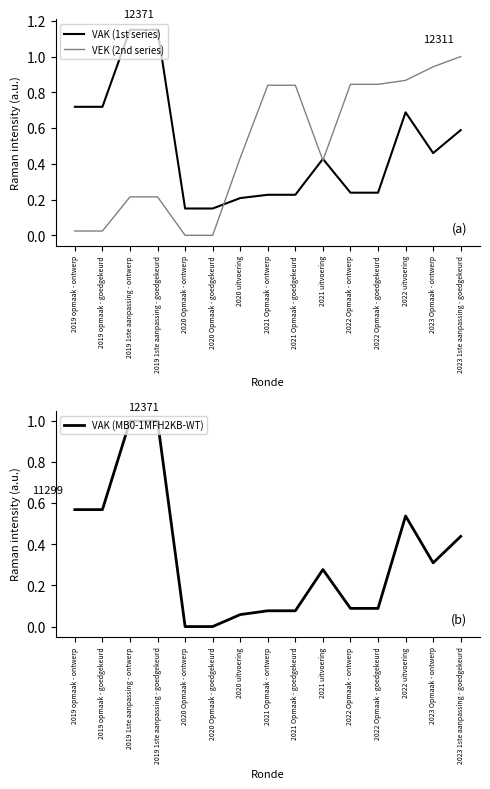

Count the number of data series in this chart.

3